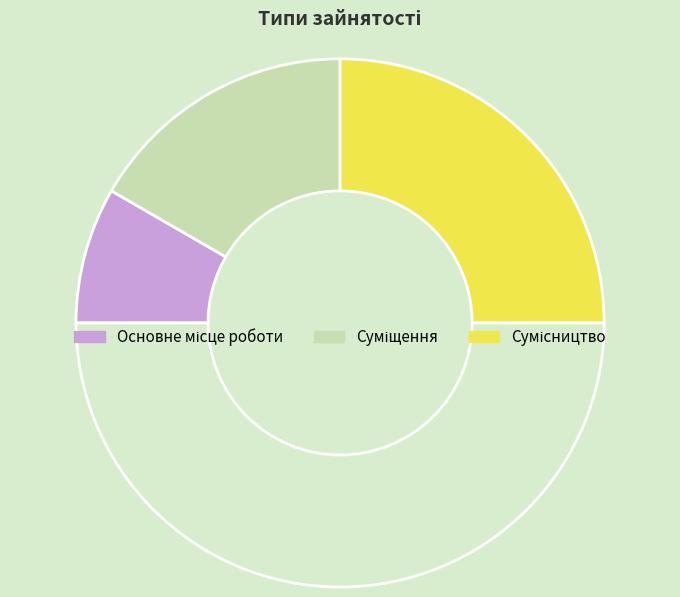

How many segments does this pie chart have?

4